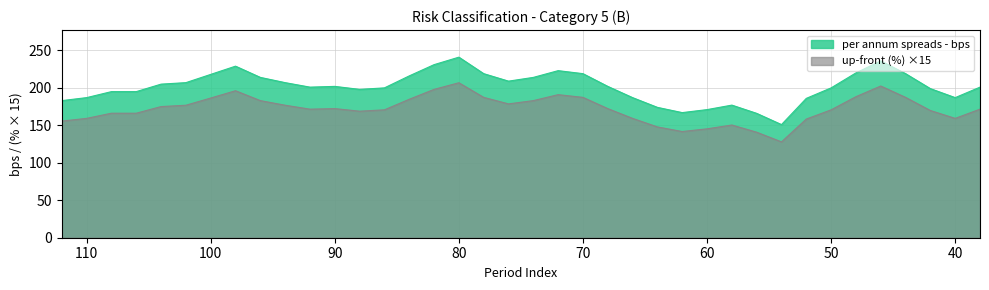

True or false: per annum spreads - bps and up-front (%) intersect in this chart.

False